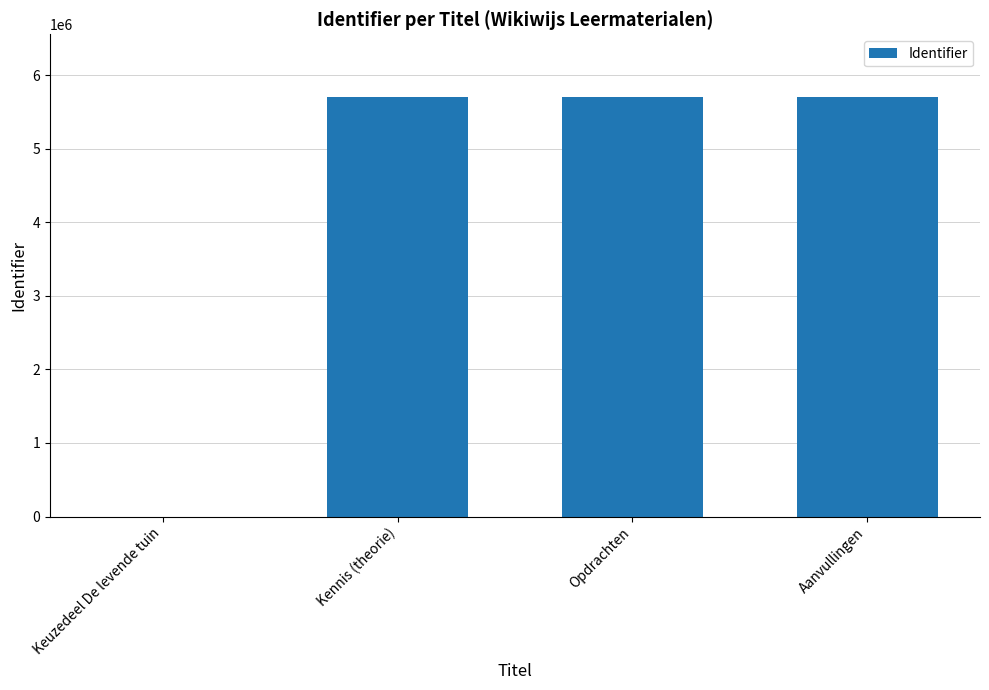

Is it true that the value at Kennis (theorie) is 5700161?

True